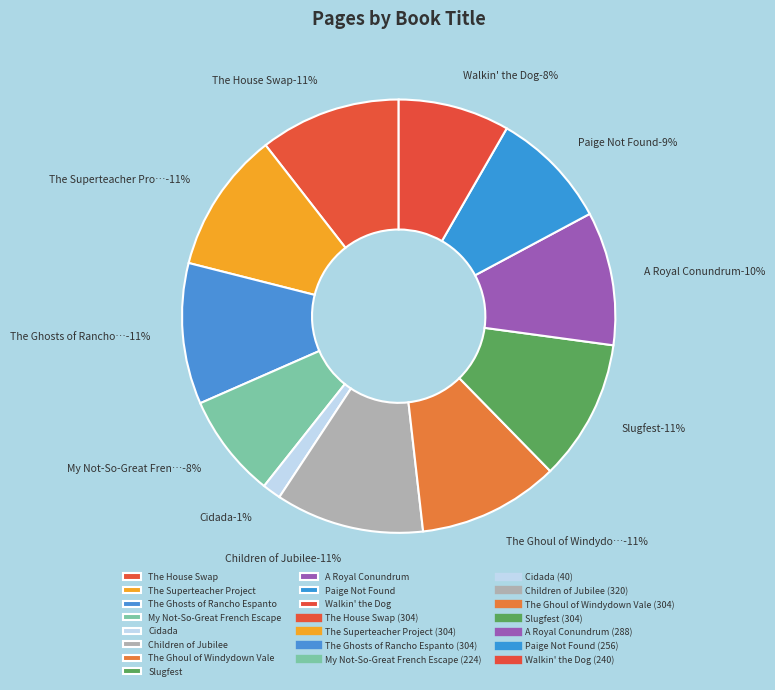

To the nearest percent, what is the difference between the The Ghosts of Rancho Espanto and Children of Jubilee slice percentages?

1%